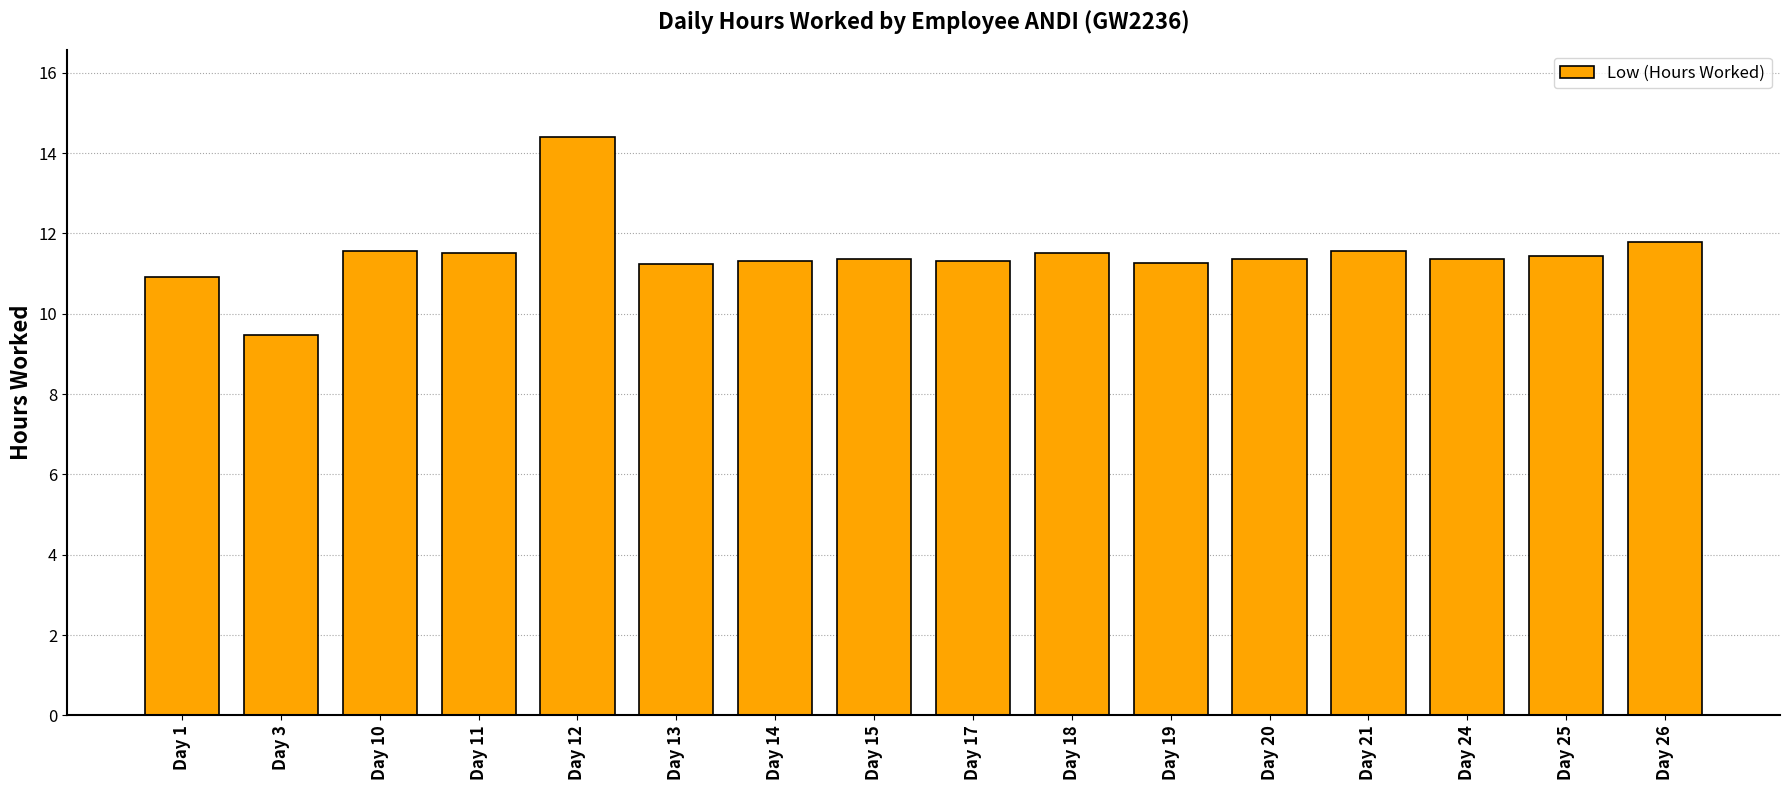

At which label does the data first exceed 11?

Day 10